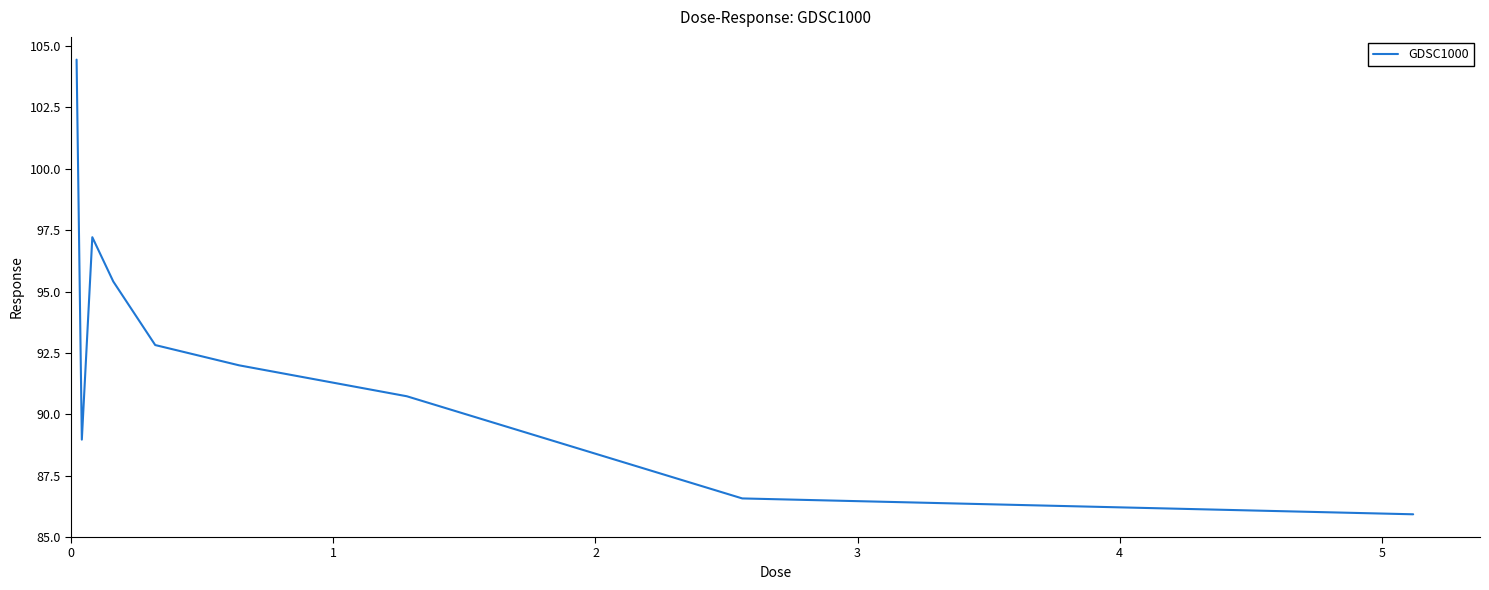

What is the smallest value displayed?

85.9